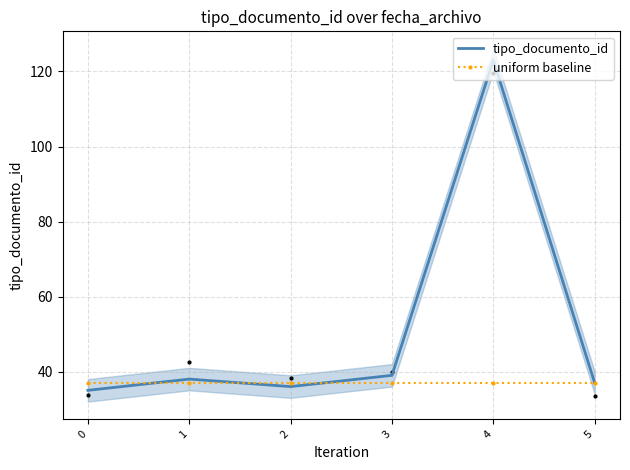

Reading left to right, what are all the values shown in this chart?

tipo_documento_id: 0=35	1=38	2=36	3=39	4=123	5=37
uniform baseline: 0=37	1=37	2=37	3=37	4=37	5=37